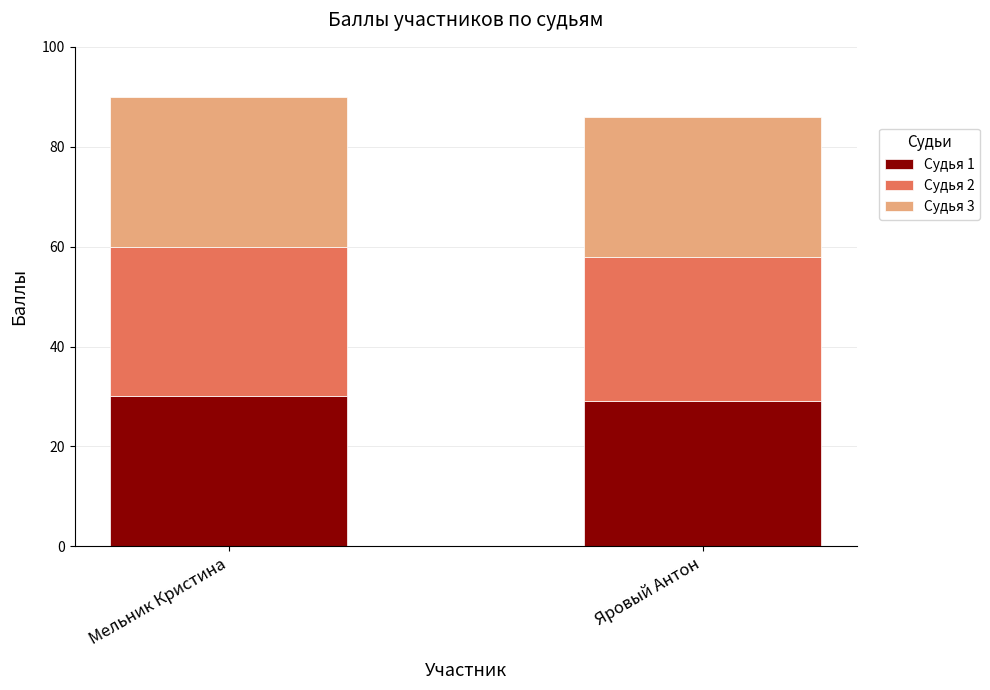

What is the lowest value of the Судья 1 series?

29